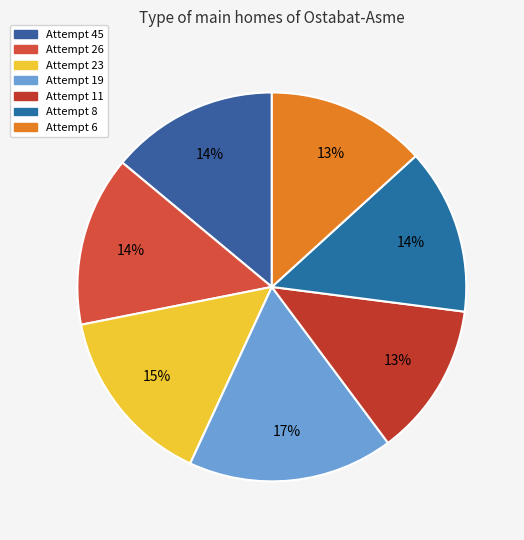

To the nearest percent, what percentage of the pie is Attempt 8?

14%